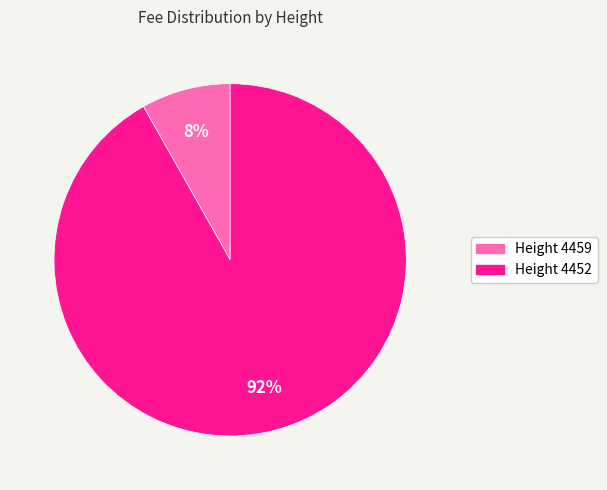

Is there any slice that represents more than half of the pie?

Yes